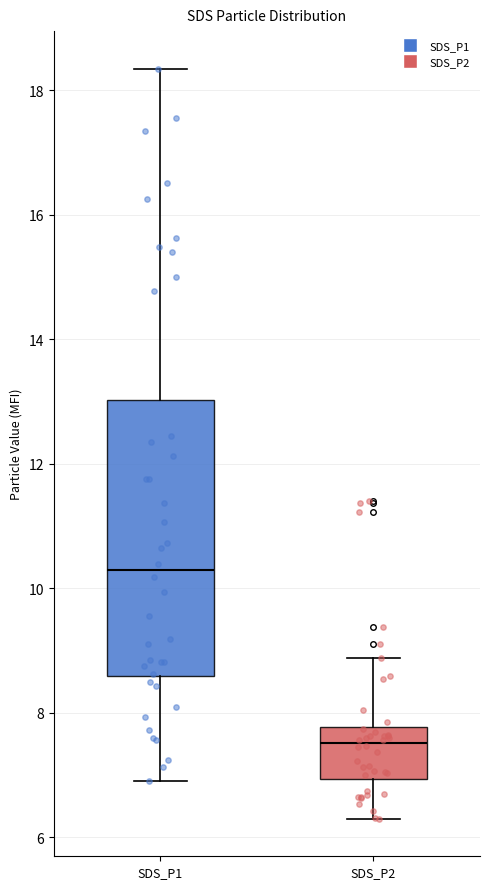

Which box's median line is the highest?

SDS_P1